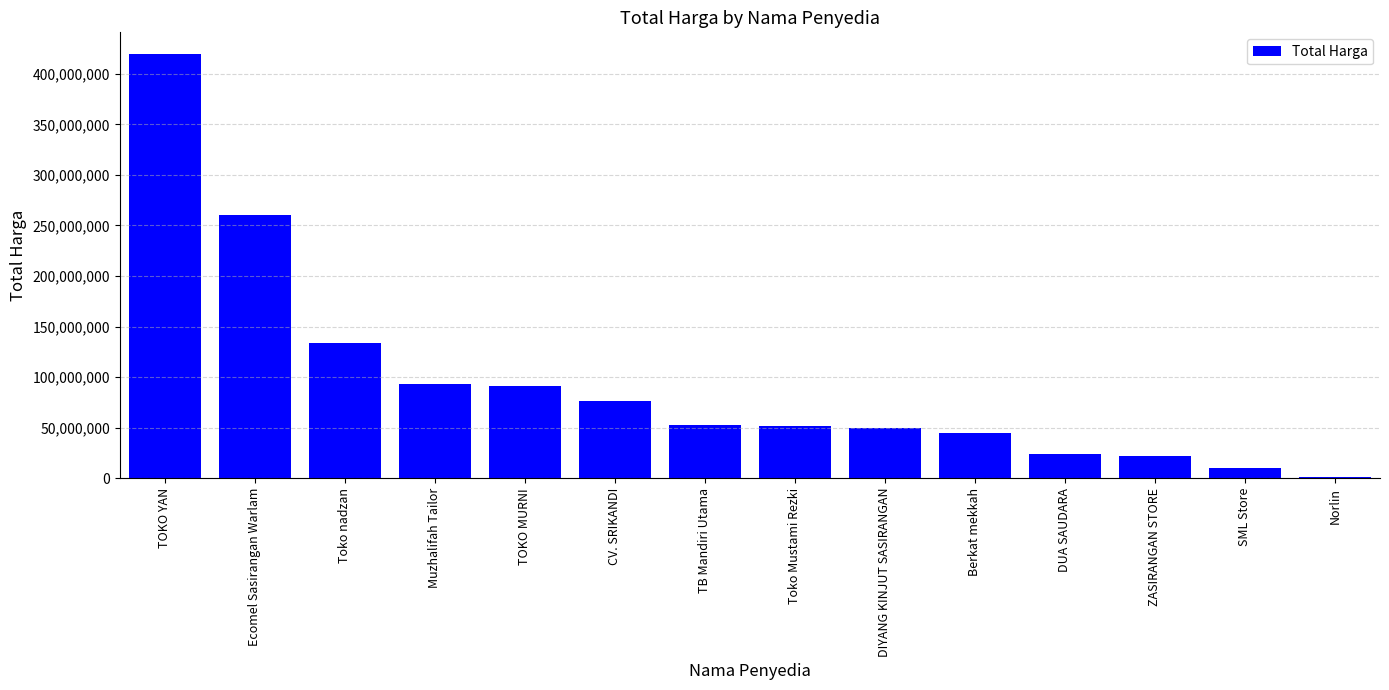

What is the difference between the values at CV. SRIKANDI and Ecomel Sasirangan Warlam?

184227500